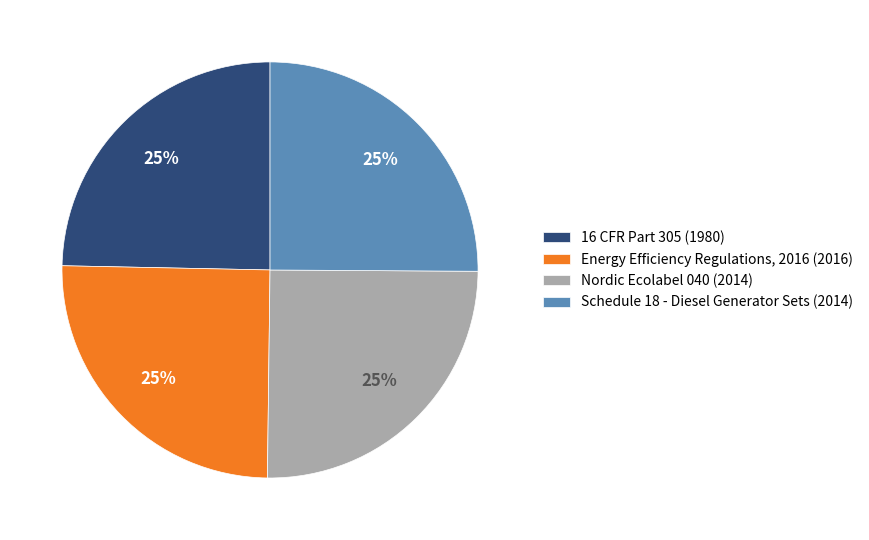

What is the ratio of the value at Schedule 18 - Diesel Generator Sets (2014) to the value at 16 CFR Part 305 (1980)?

1.0